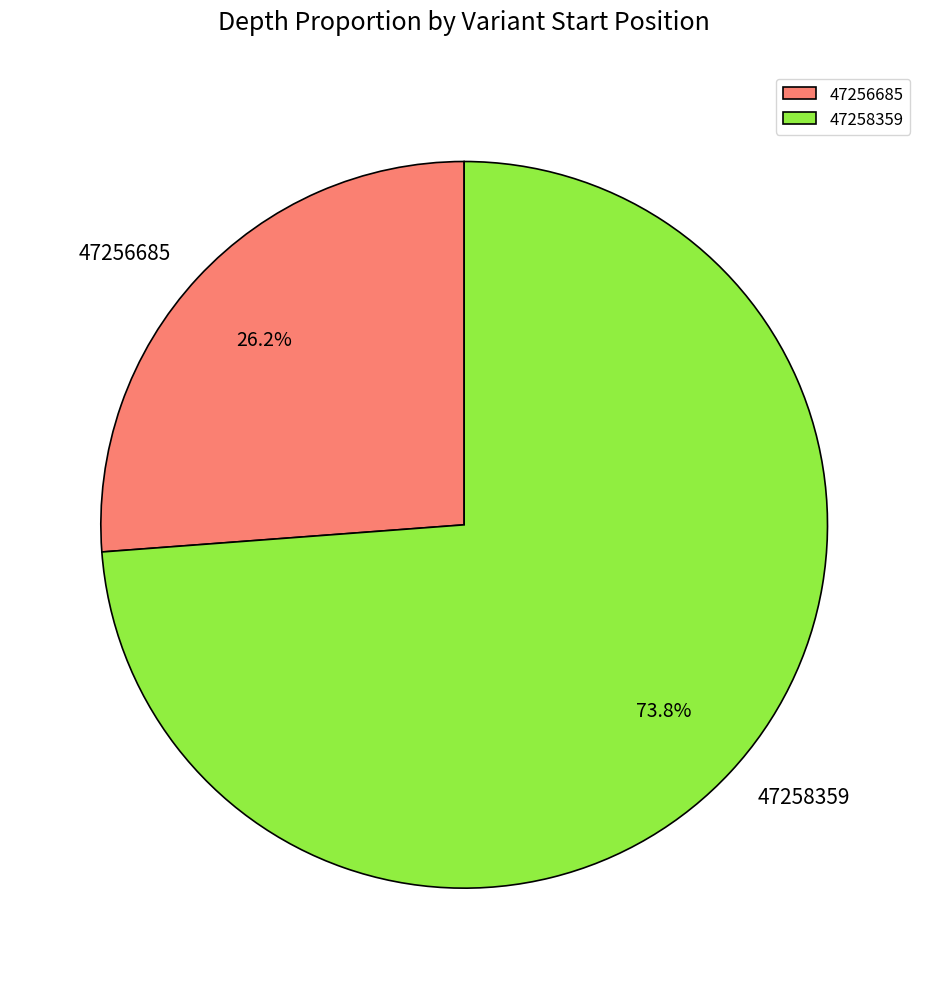

Is the sum of 47258359 and 47256685 greater than half?

Yes